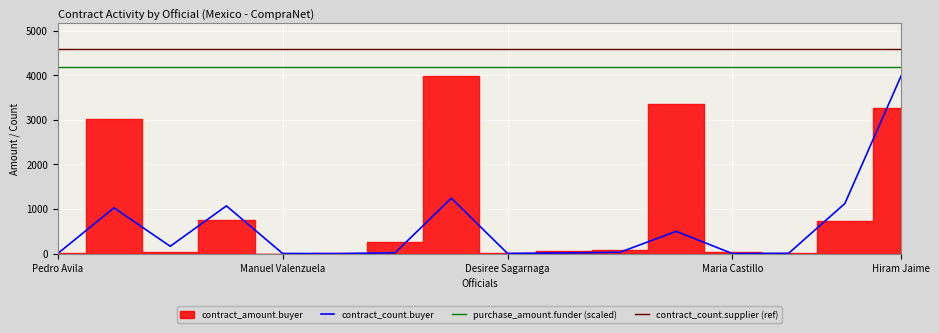

What is the value of the purchase_amount.funder (scaled) point at the 12th from the left?

4182.2